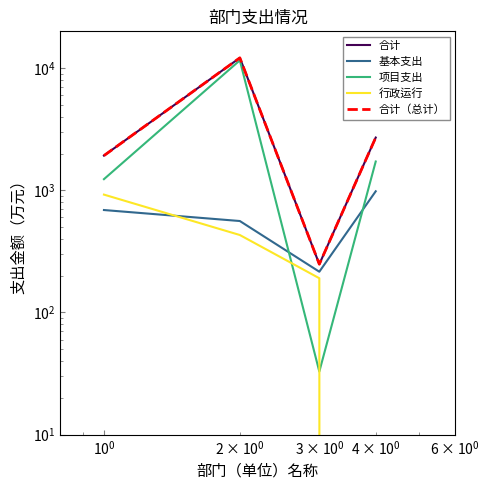

What is the greatest value displayed?

12134.8